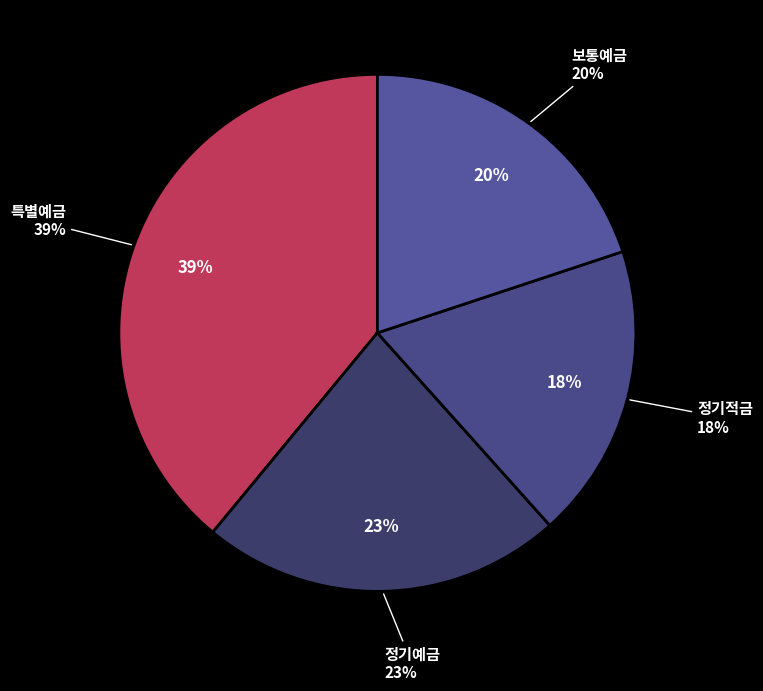

Is there any slice that represents more than half of the pie?

No